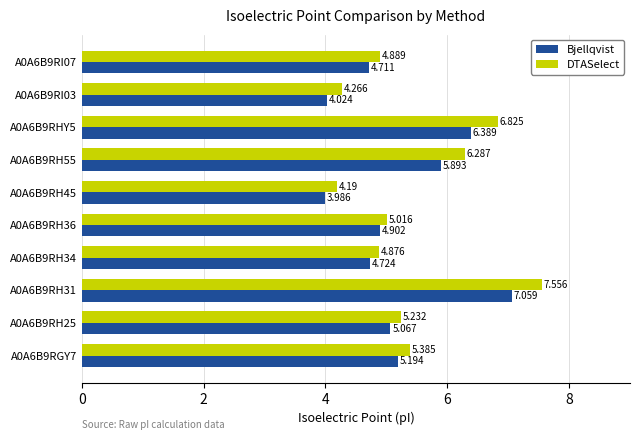

Is the value of Bjellqvist at A0A6B9RI07 greater than the value of DTASelect at A0A6B9RHY5?

No